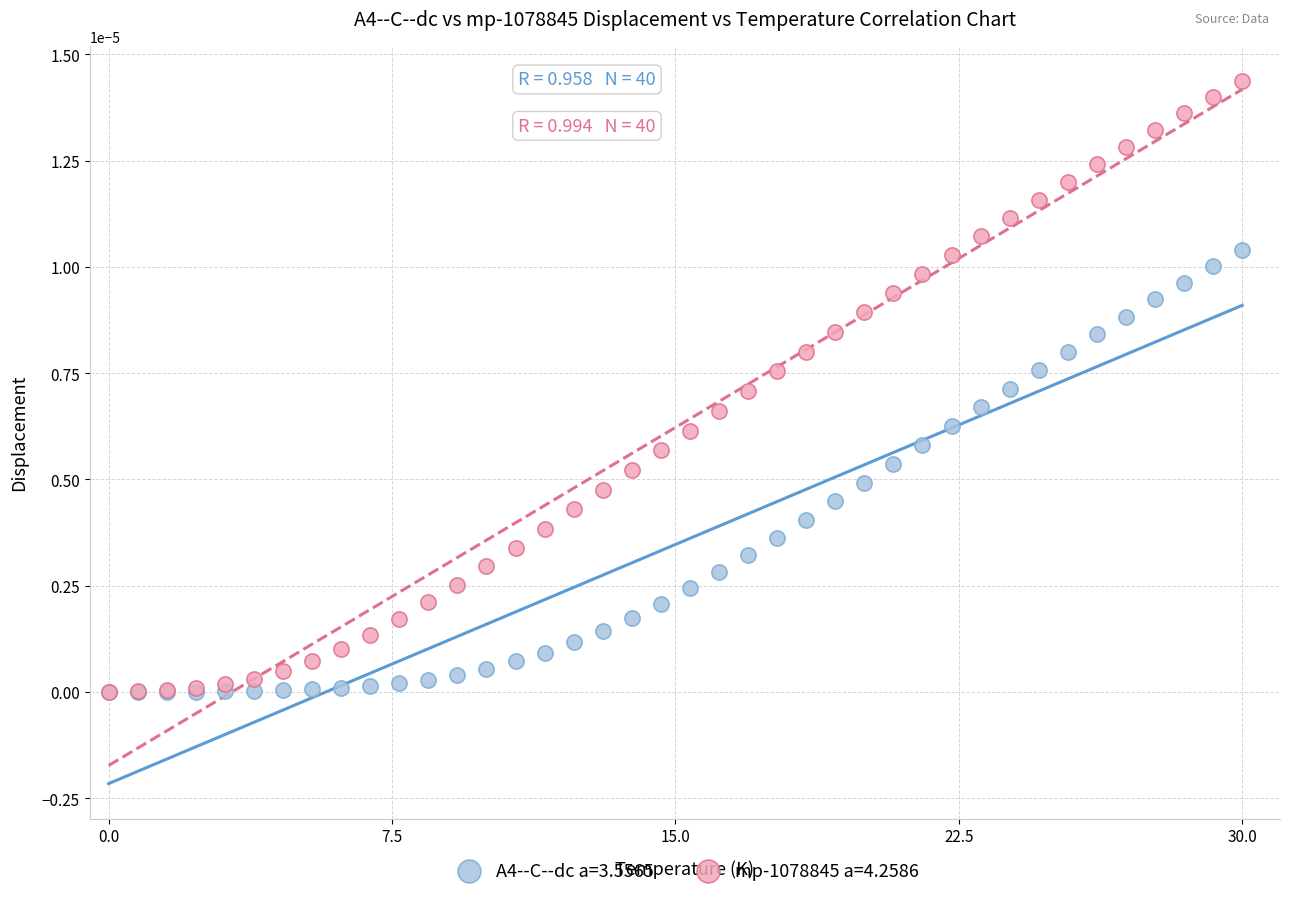

What are all the series names shown in the legend?

A4--C--dc a=3.5565, mp-1078845 a=4.2586